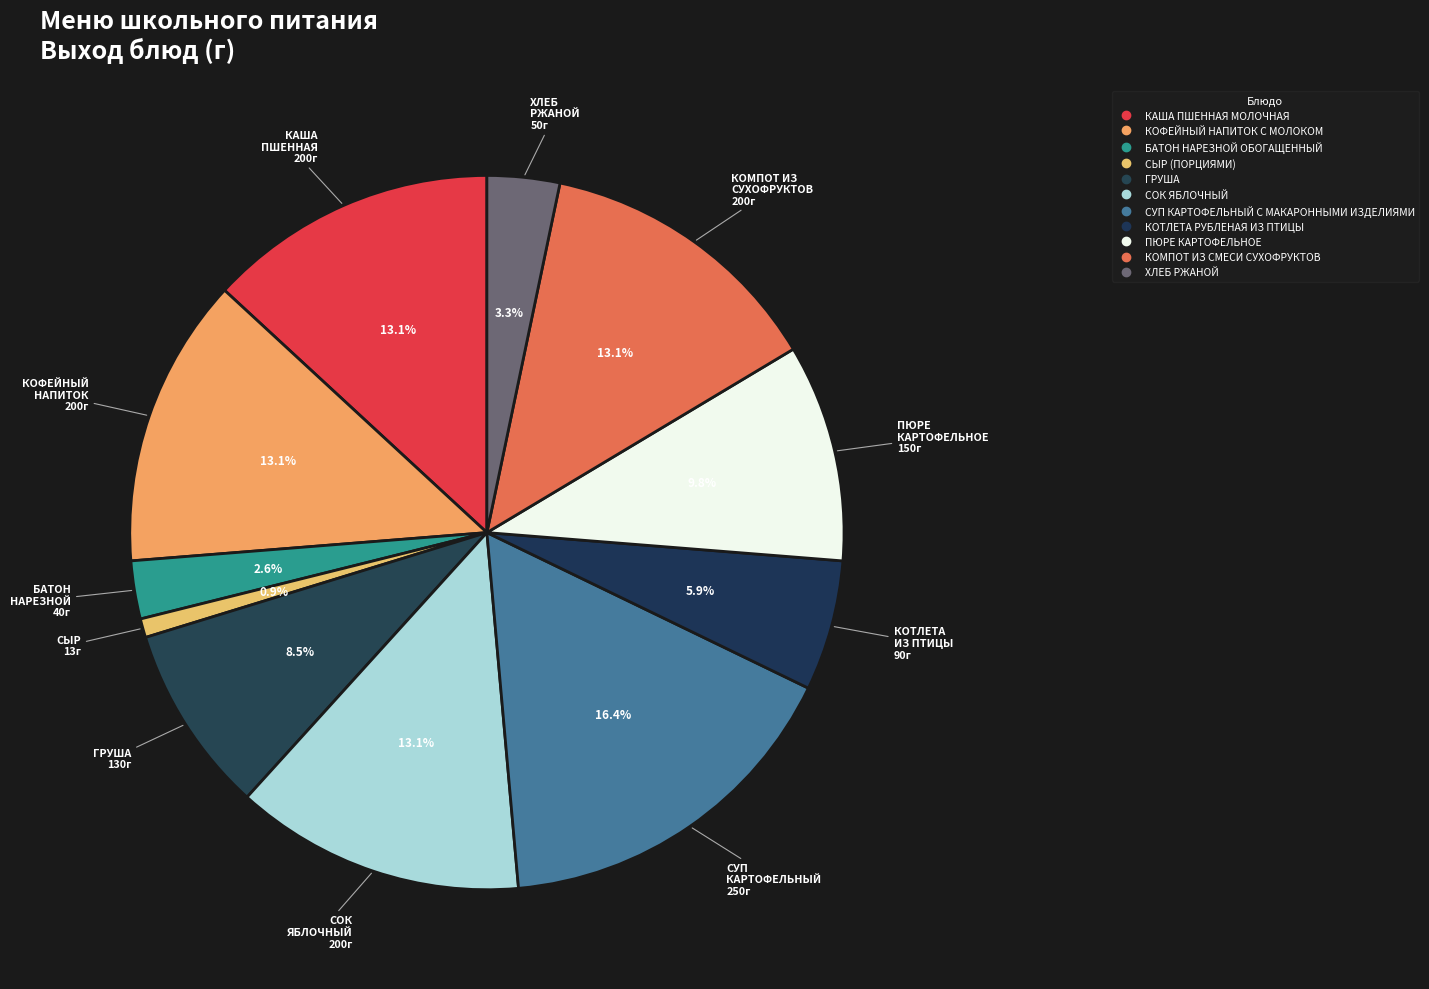

True or false: ХЛЕБ РЖАНОЙ accounts for 3% of the total.

True